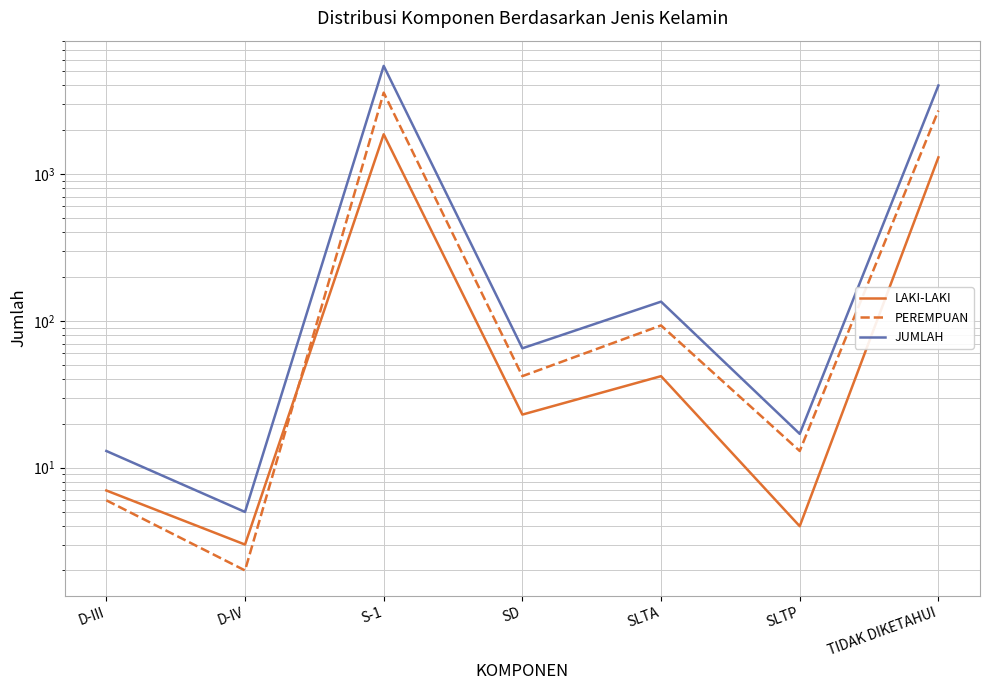

How many series are shown in this chart?

3